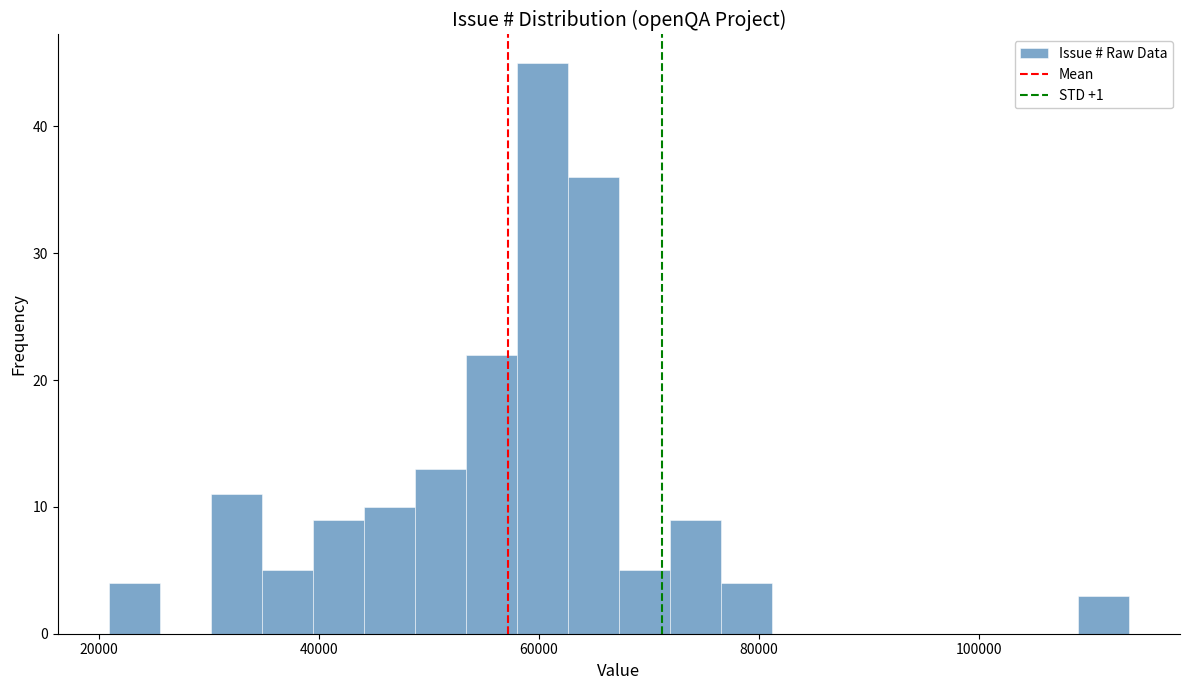

Around what value on the x-axis is the tallest bar? Give the approximate position of its centre, as read against the axis.

60000